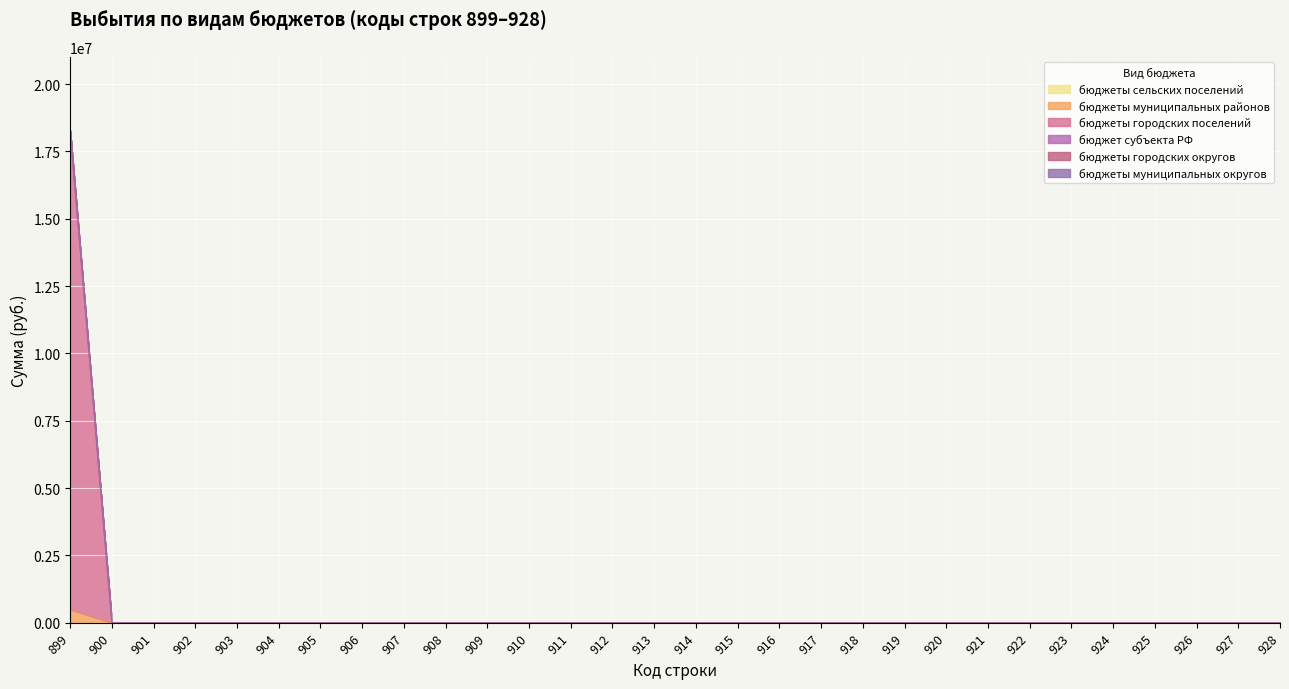

How many lines are shown in the chart?

6